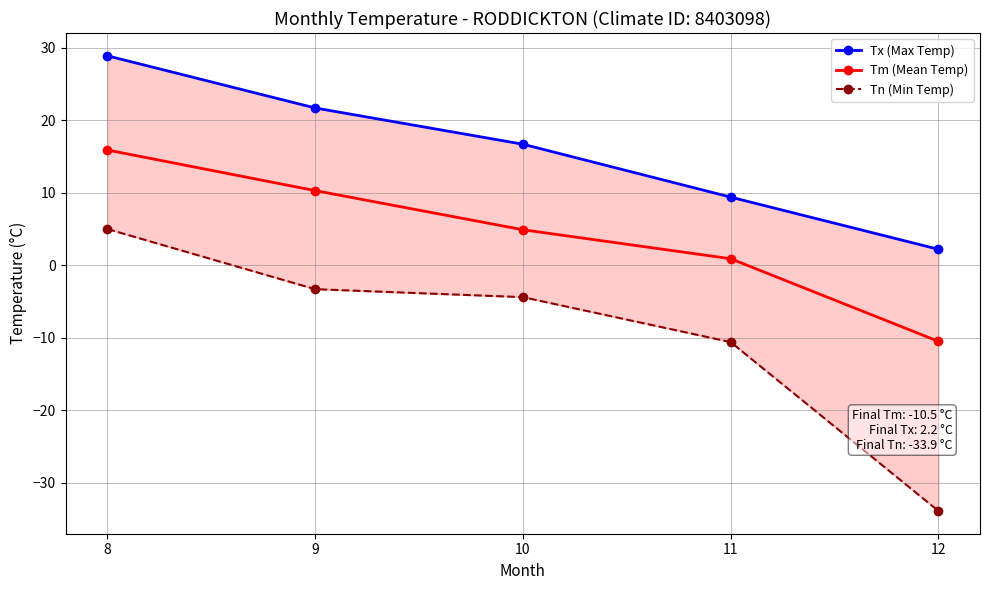

Which series has the largest total across all categories?

Tx (Max Temp)